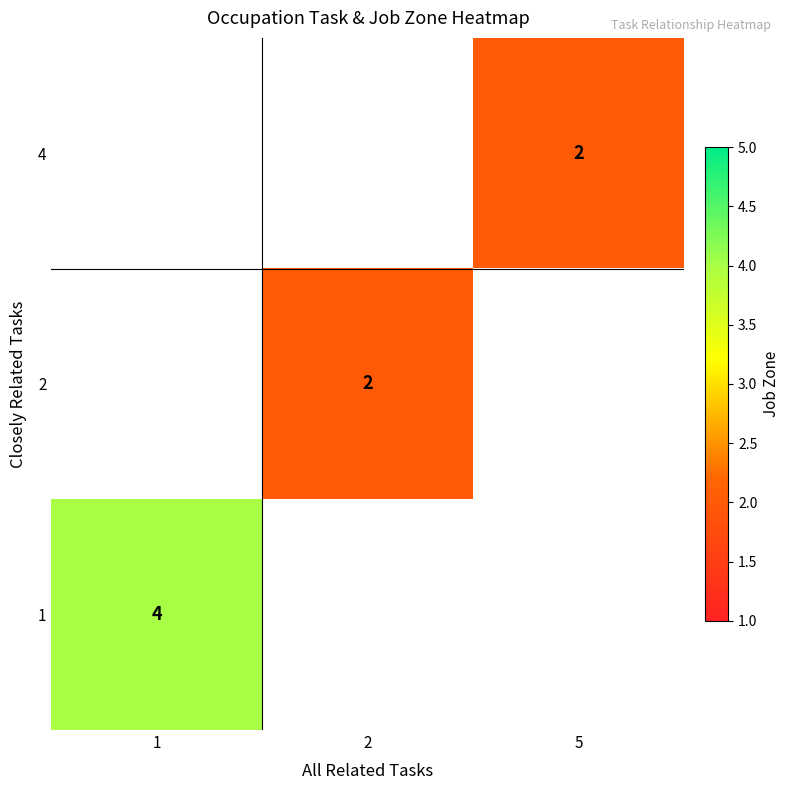

The value of 4 at 5 is 2.9. True or false?

False